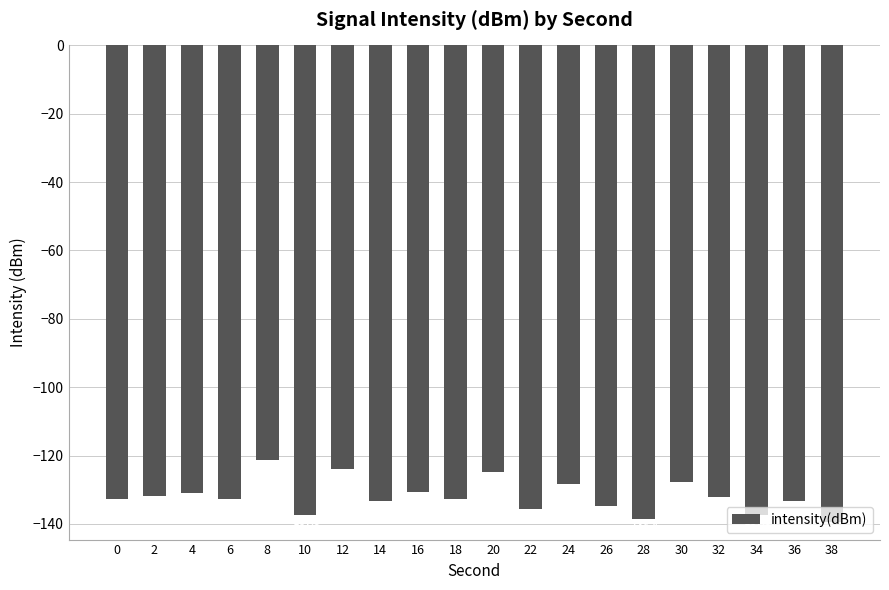

What is the value of the 8th bar from the left?

-133.2